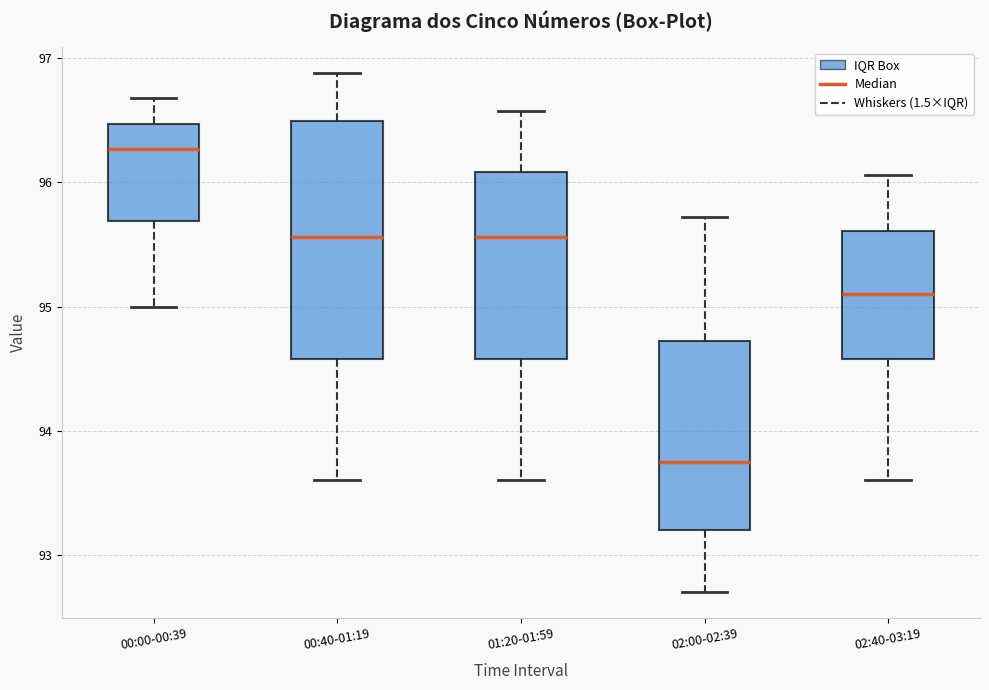

Where does the lower whisker of the box for 01:20-01:59 end on the y-axis? The values are not printed on the chart, so give them approximately, as read against the axis.

93.6